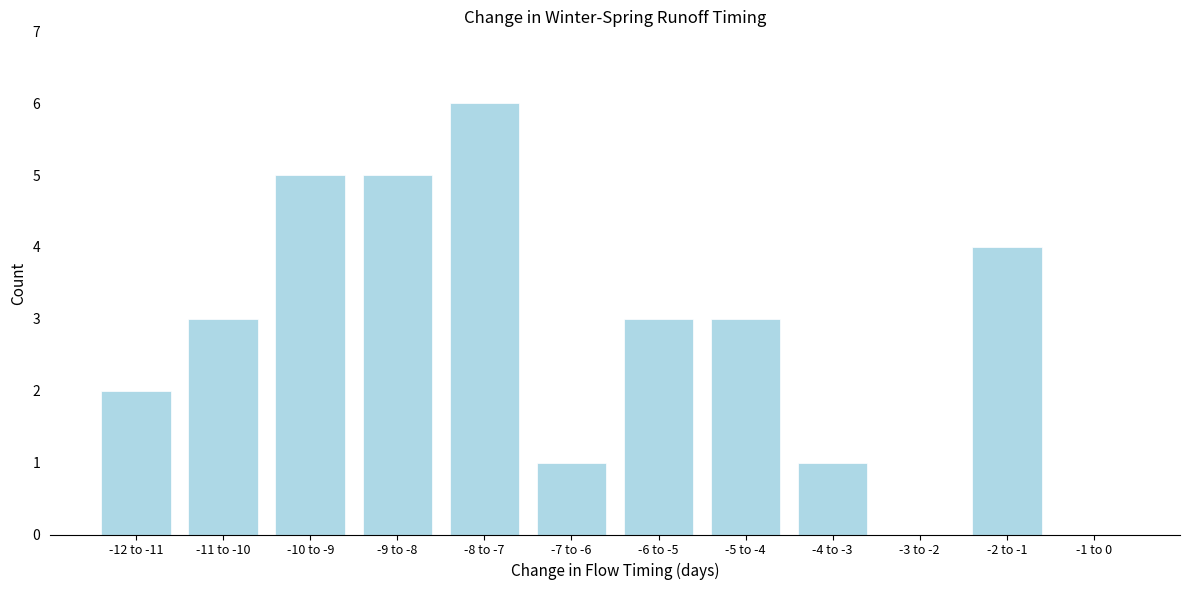

Reading left to right, what are all the values shown in this chart?

-12 to -11=2	-11 to -10=3	-10 to -9=5	-9 to -8=5	-8 to -7=6	-7 to -6=1	-6 to -5=3	-5 to -4=3	-4 to -3=1	-3 to -2=0	-2 to -1=4	-1 to 0=0